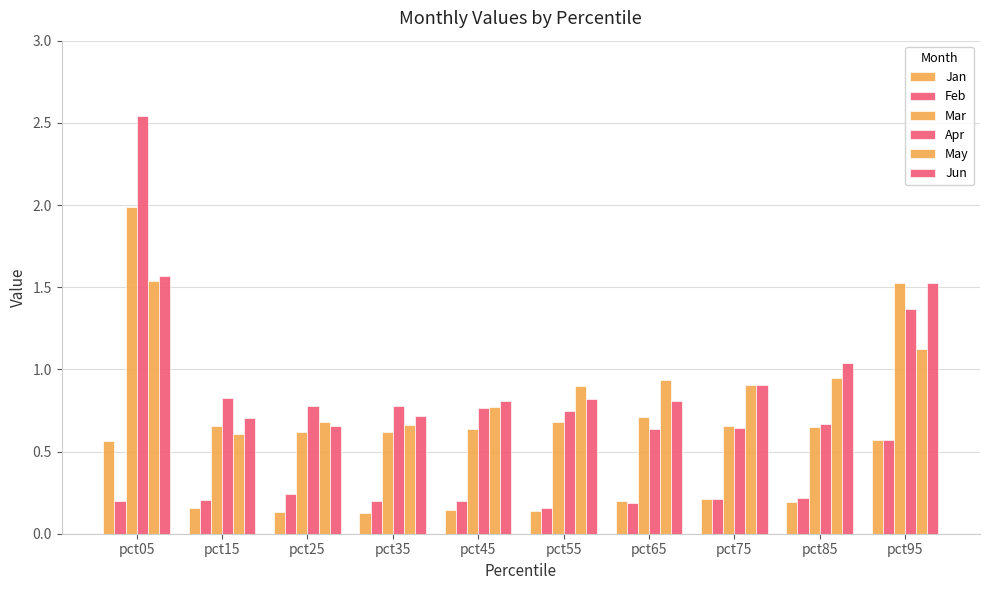

What is the difference between the maximum and minimum values in the Jan series?

0.4